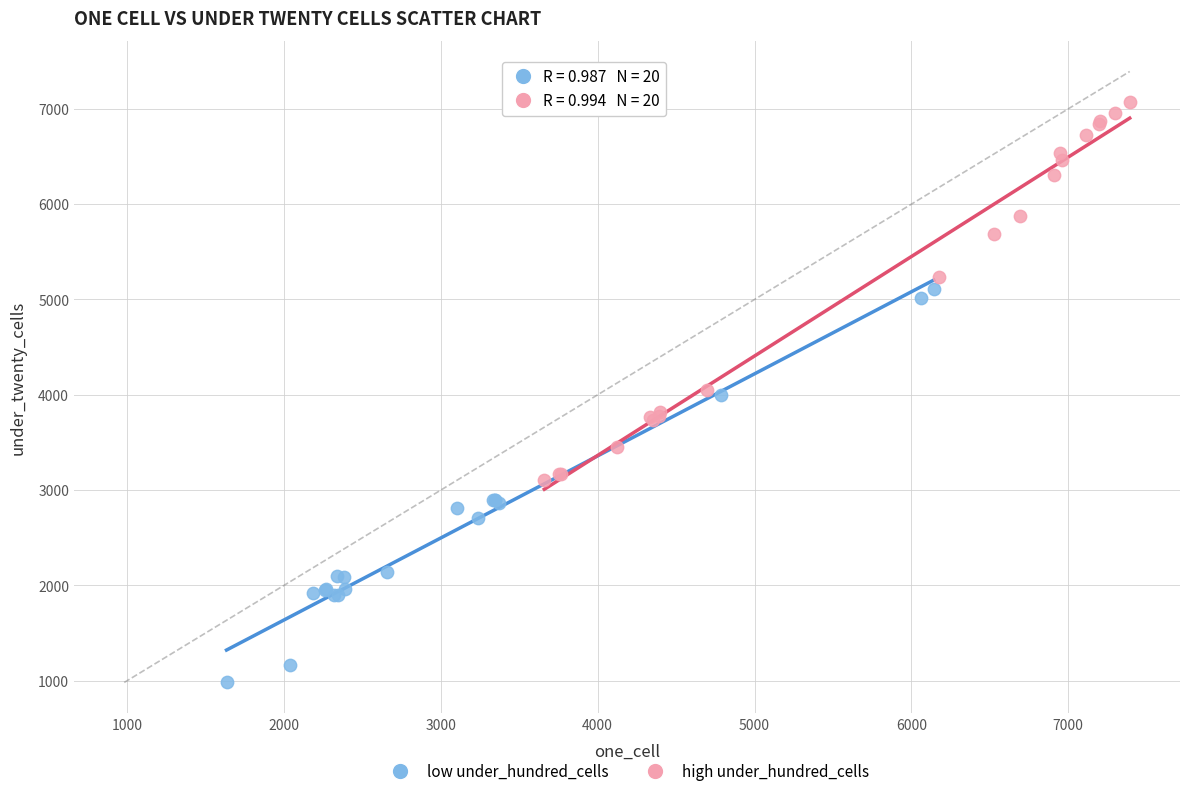

Which series reaches the minimum Y coordinate?

low under_hundred_cells